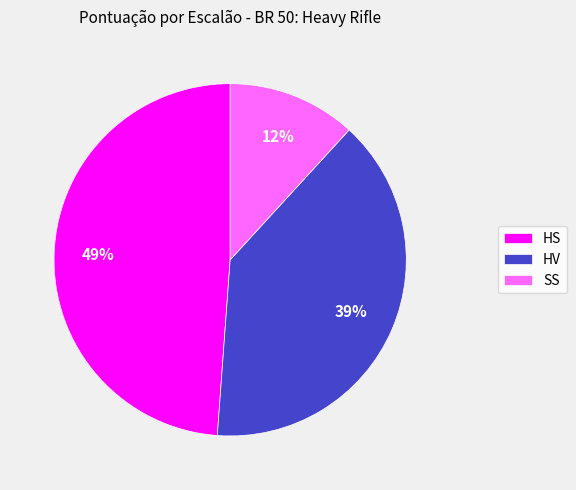

Do HS and SS together represent more than half of the pie?

Yes